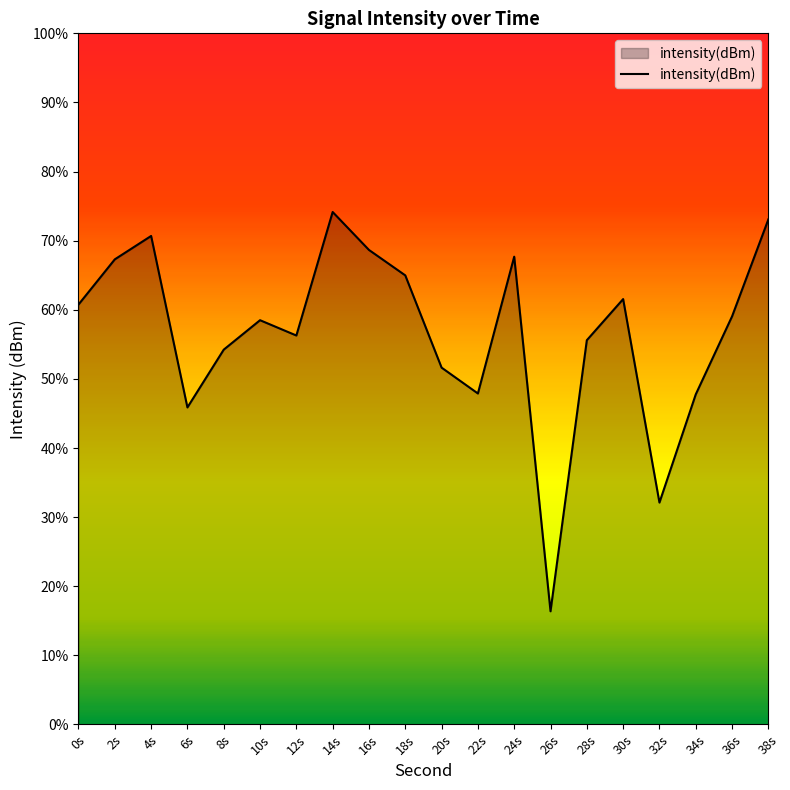

Reading right to left, transcribe all the data shown in this chart.

38s=-123.5	36s=-130.5	34s=-136.1	32s=-143.9	30s=-129.2	28s=-132.2	26s=-151.8	24s=-126.2	22s=-136.1	20s=-134.2	18s=-127.5	16s=-125.7	14s=-122.9	12s=-131.9	10s=-130.8	8s=-132.9	6s=-137.1	4s=-124.7	2s=-126.4	0s=-129.6